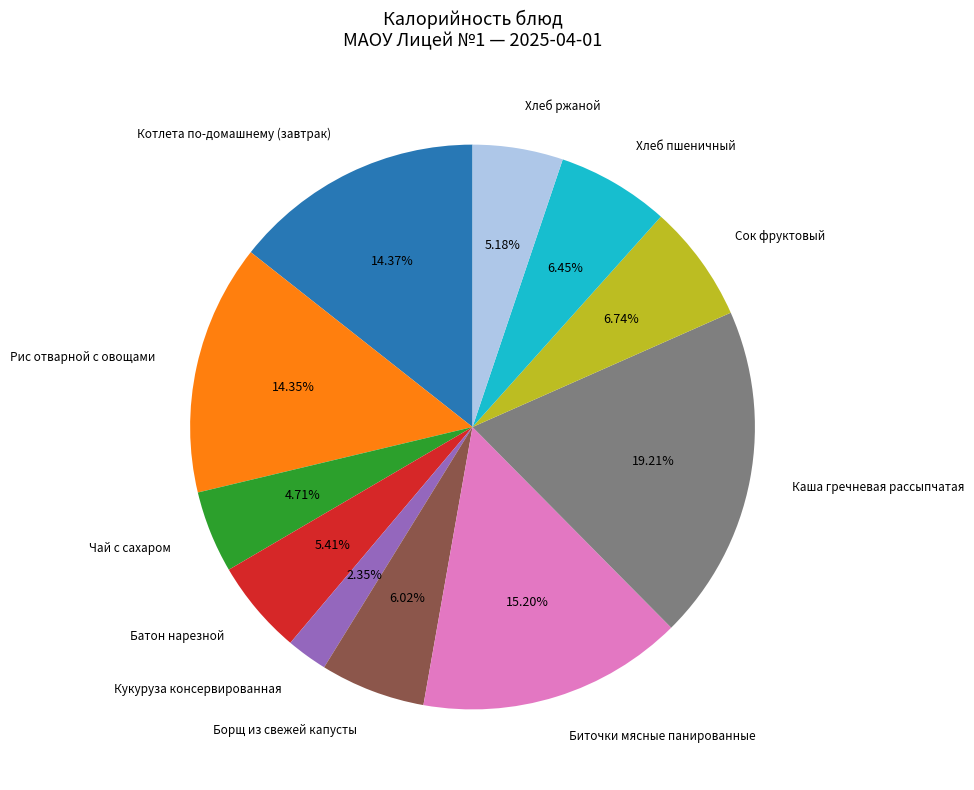

What is the smallest slice in the pie chart?

Кукуруза консервированная